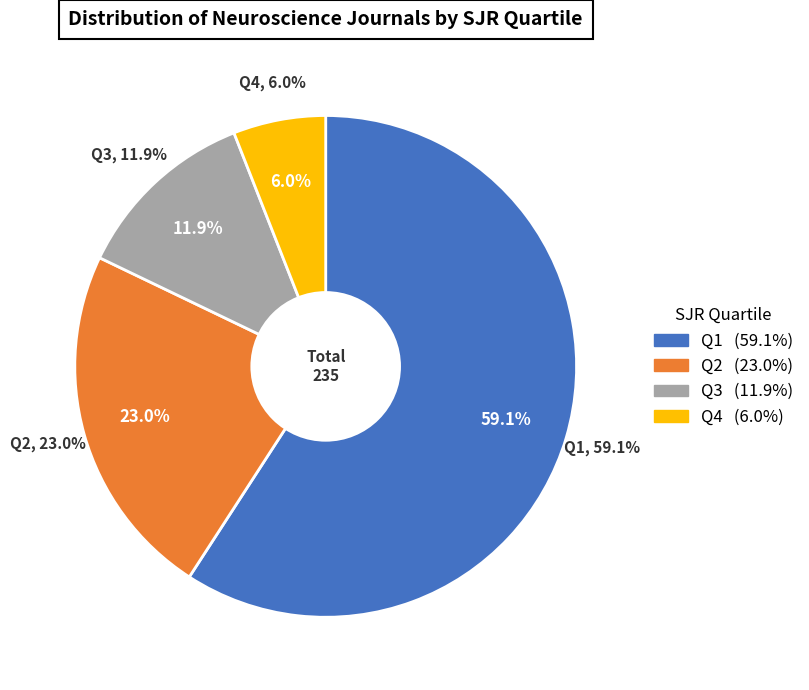

Which category has the biggest portion of the pie?

Q1